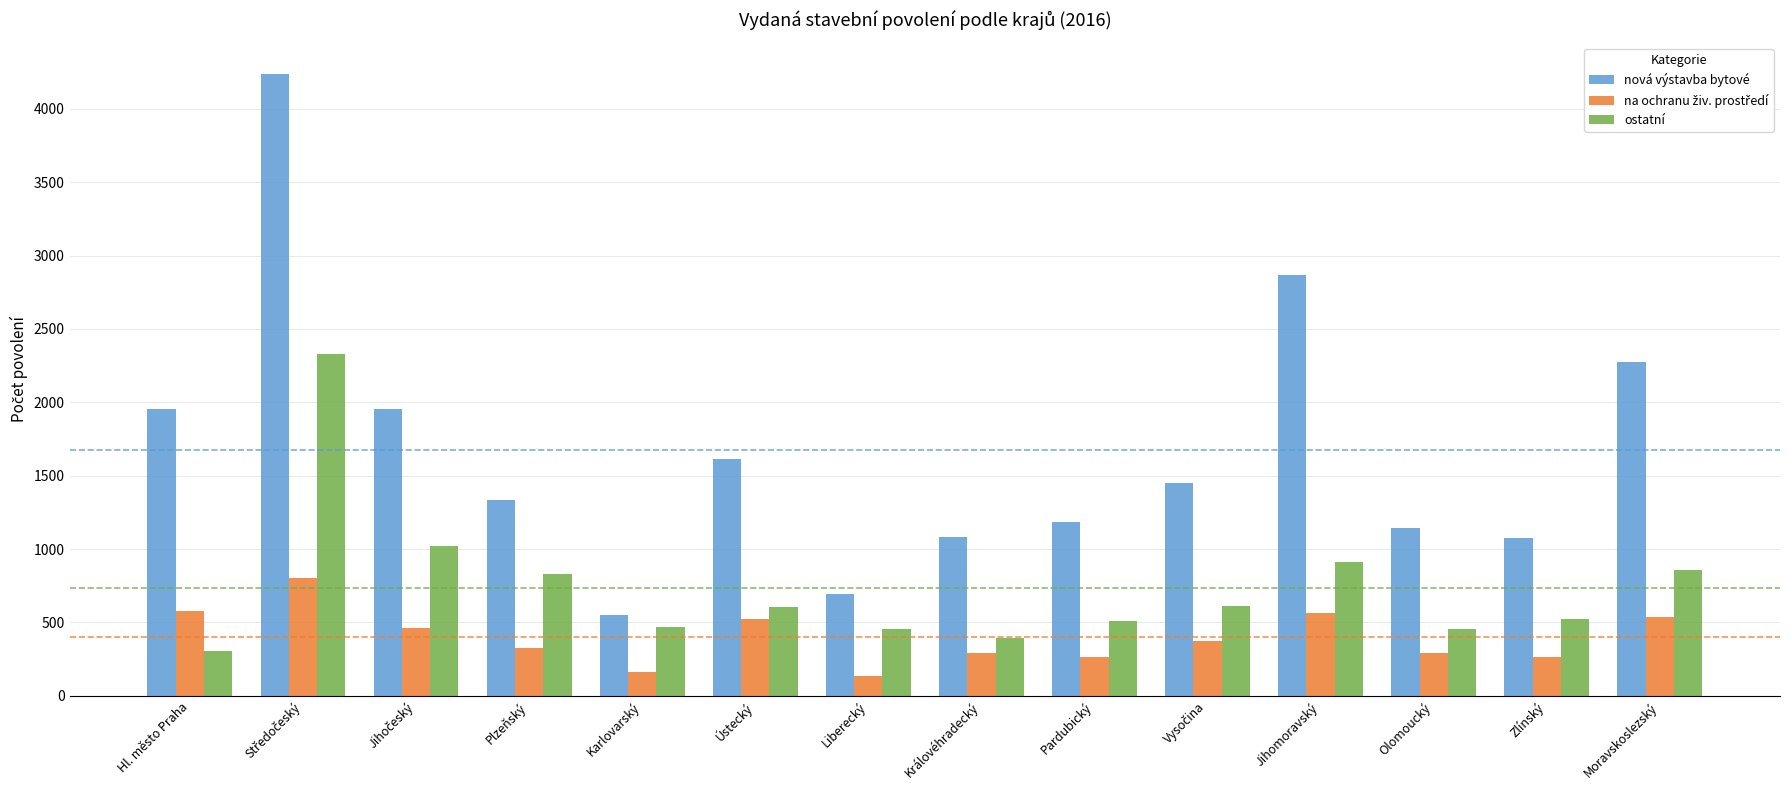

The nová výstavba bytové series shows 1076 at Zlínský. True or false?

True